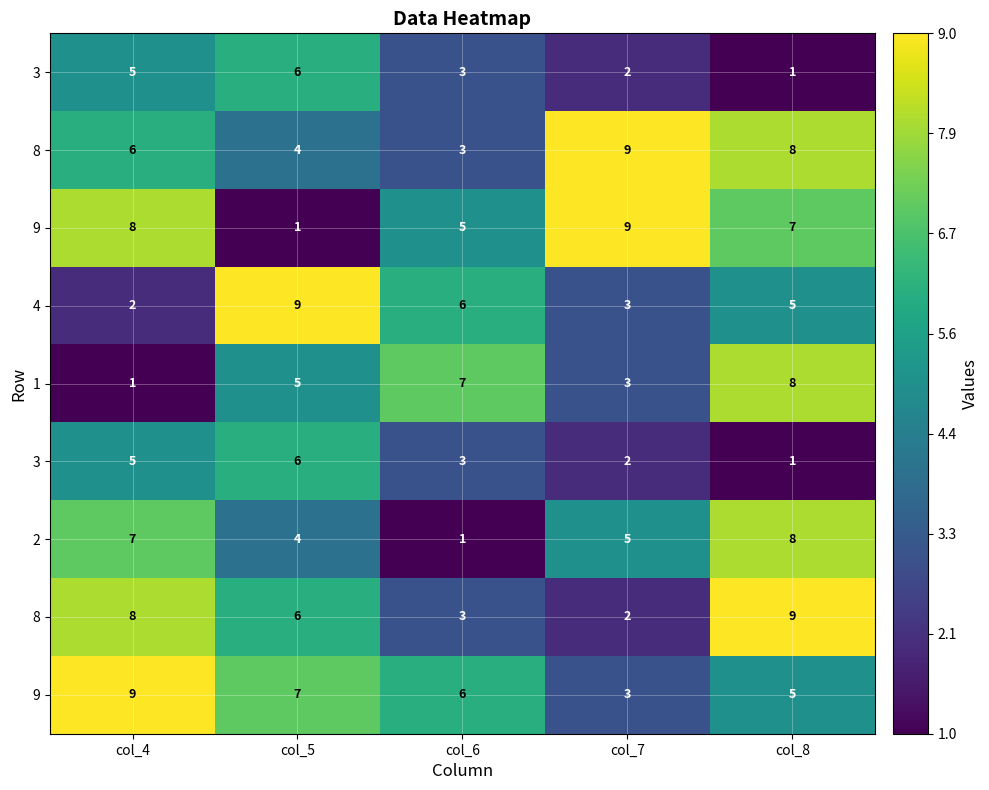

At how many categories does at least one series exceed 5?

5